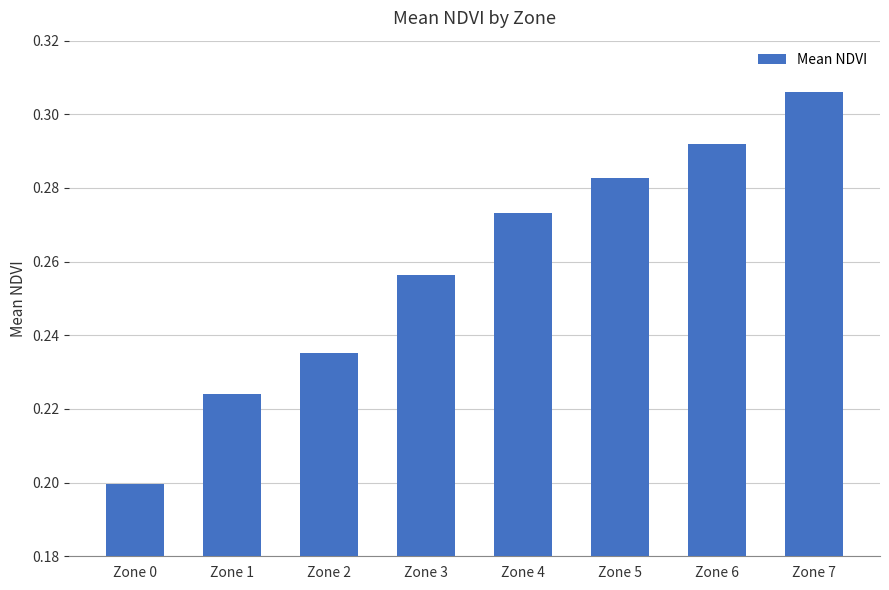

At which category does the chart reach its peak across all series?

Zone 7